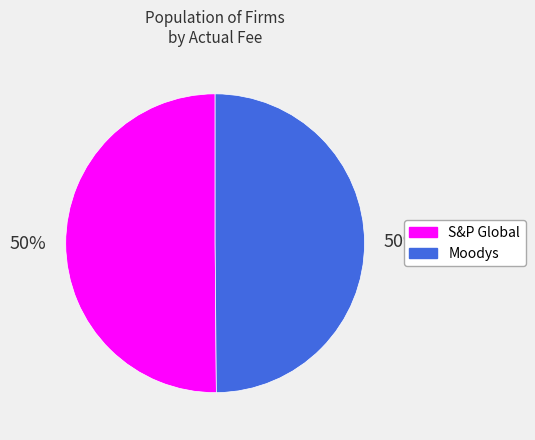

Approximately how many times larger is the value at S&P Global compared to Moodys?

1.0